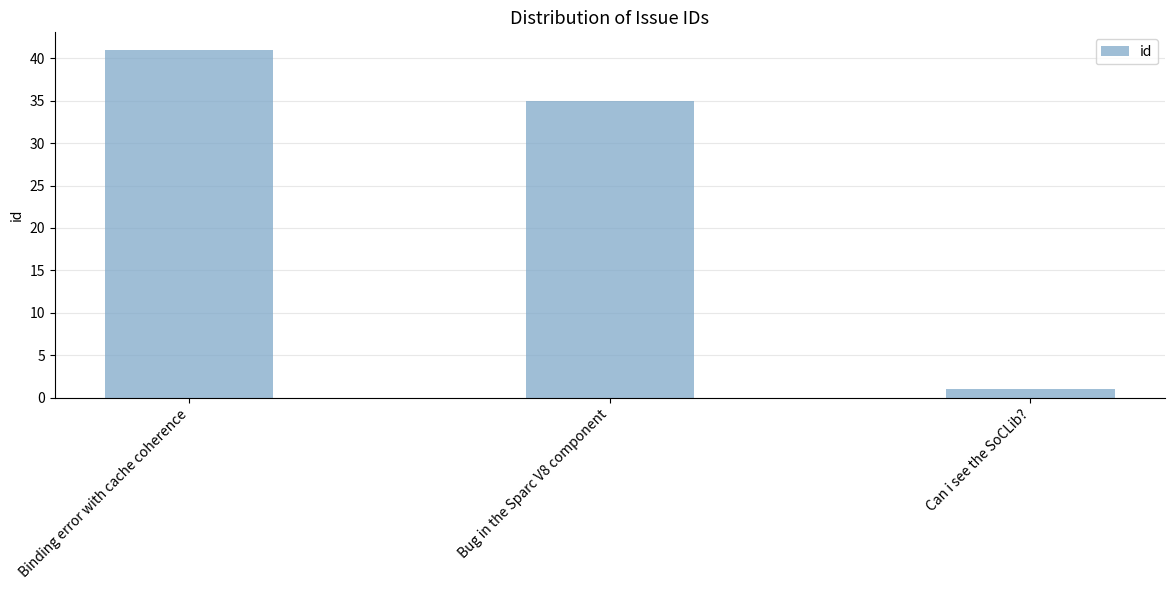

How many values are between 1 and 41?

3